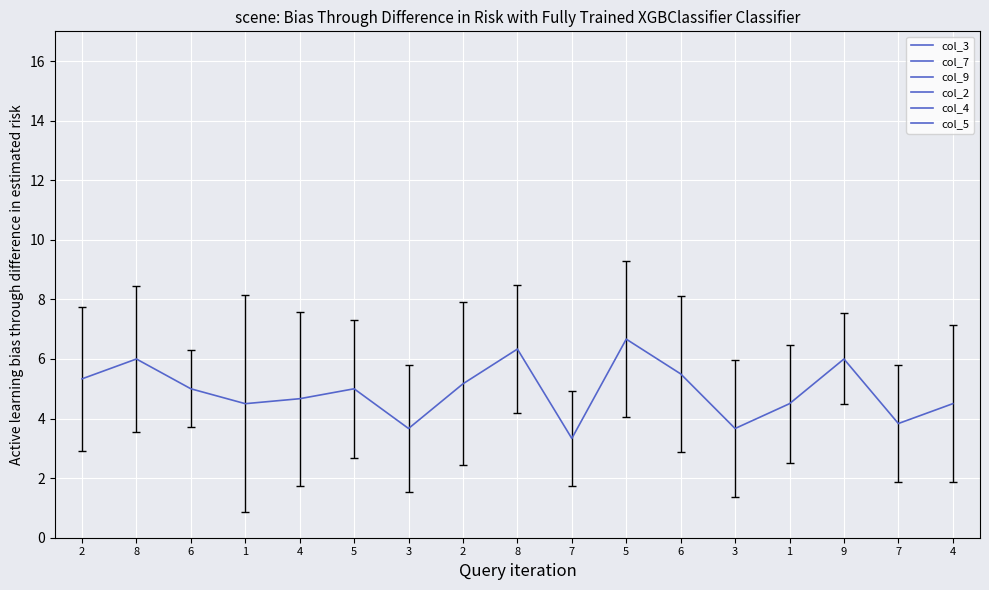

True or false: the data shows 3.7 at 3.

True